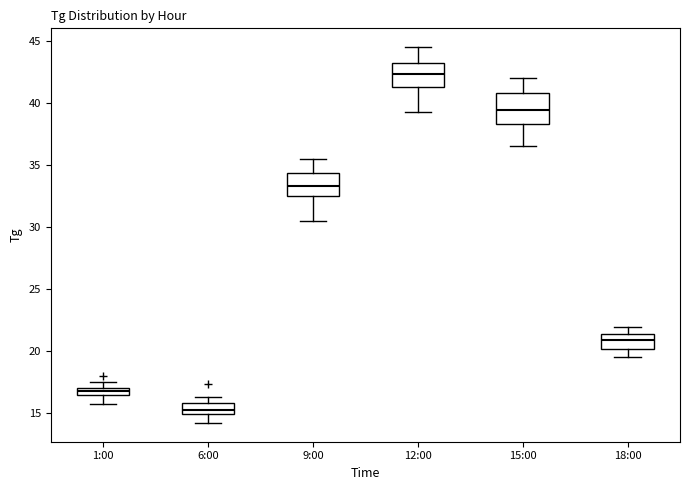

Where does the lower whisker of the box for 12:00 end on the y-axis? The values are not printed on the chart, so give them approximately, as read against the axis.

39.5